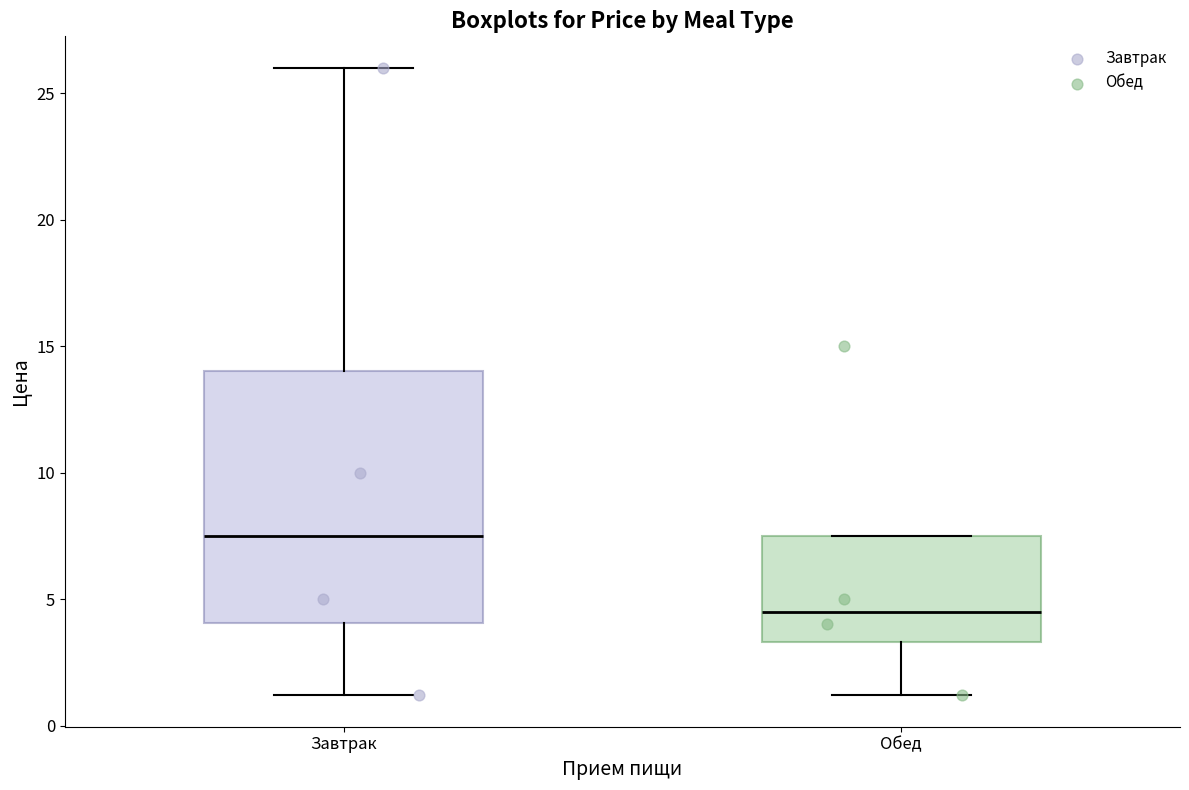

Comparing the boxes themselves (not the whiskers), which one is the tallest?

Завтрак